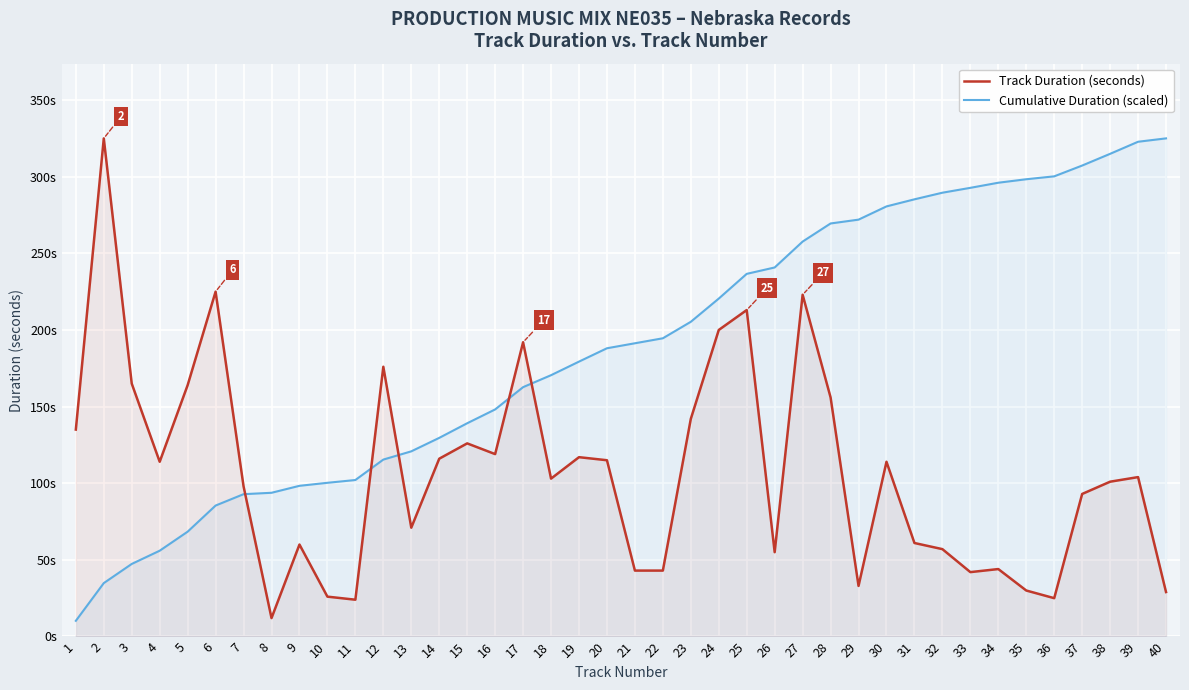

Is the value of Cumulative Duration (scaled) at 24 greater than the value of Track Duration (seconds) at 25?

Yes